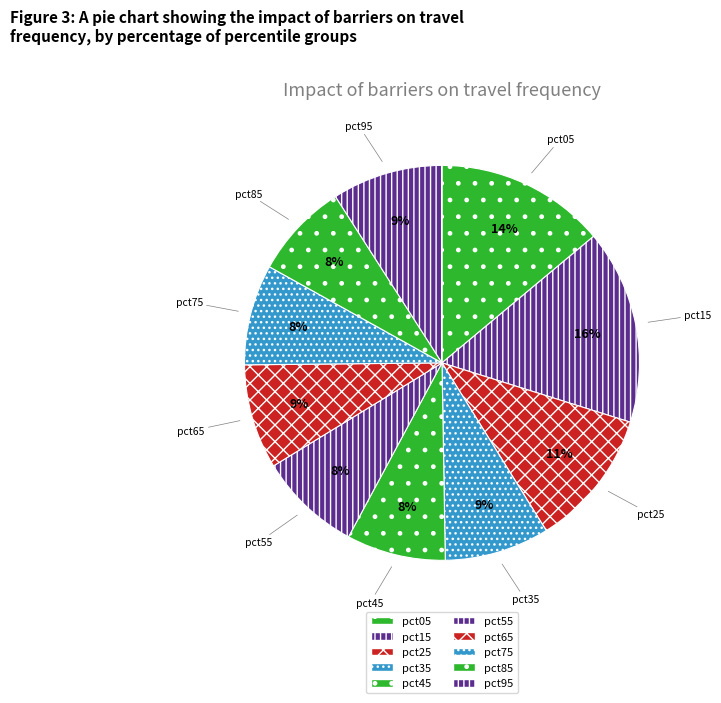

What is the largest slice in the pie chart?

pct15